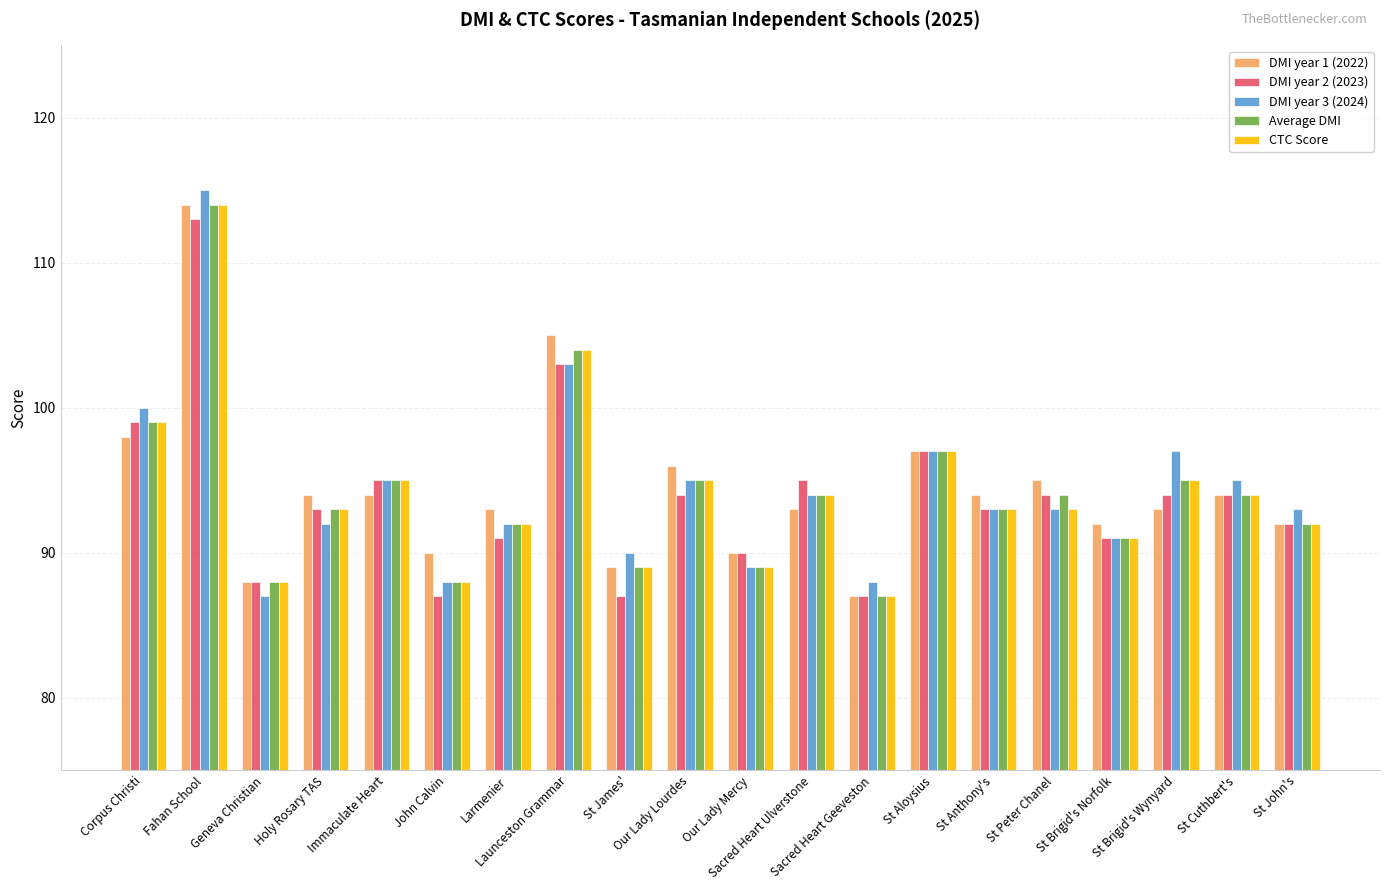

What position from the left is Sacred Heart Geeveston?

13